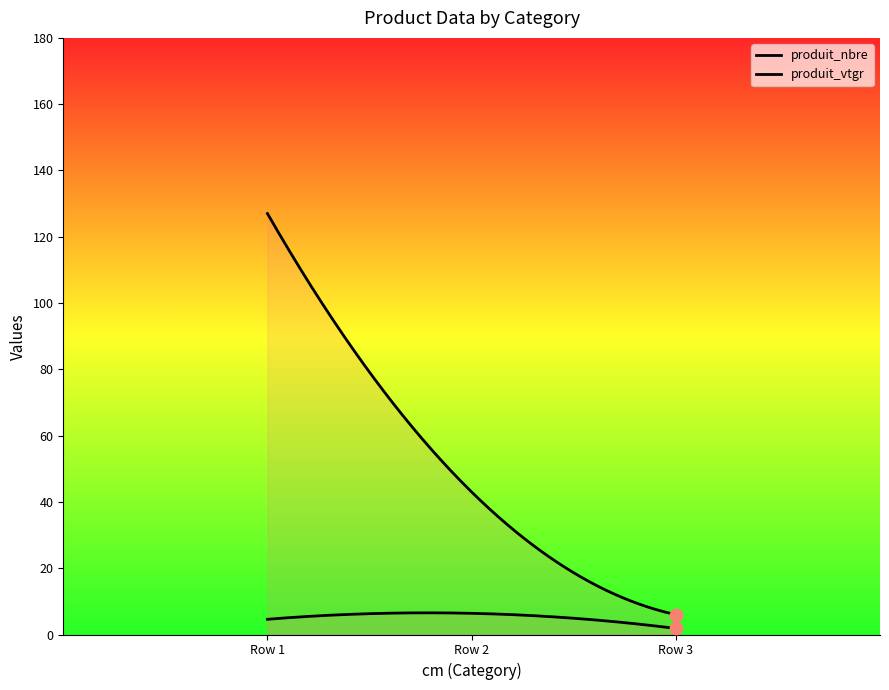

Which series contains the highest Y value?

produit_nbre